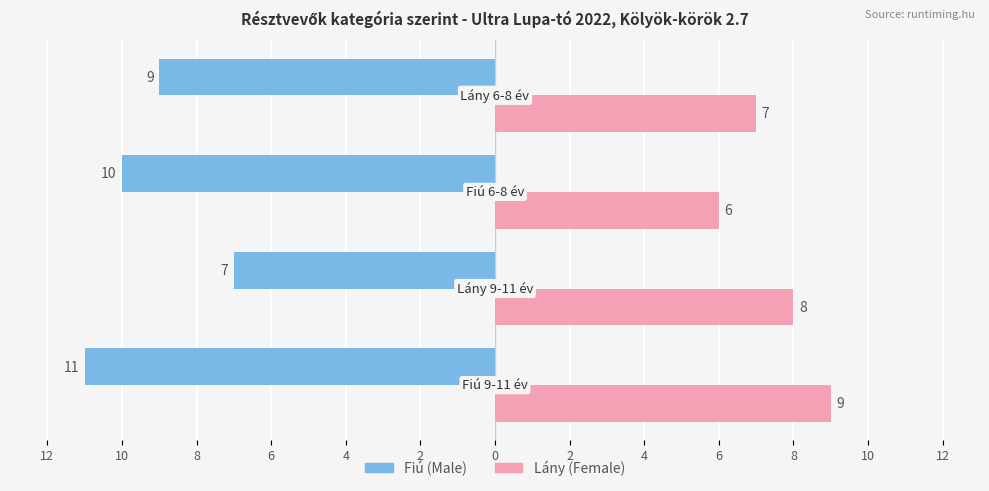

What are all the series names shown in the legend?

Fiú (Male), Lány (Female)